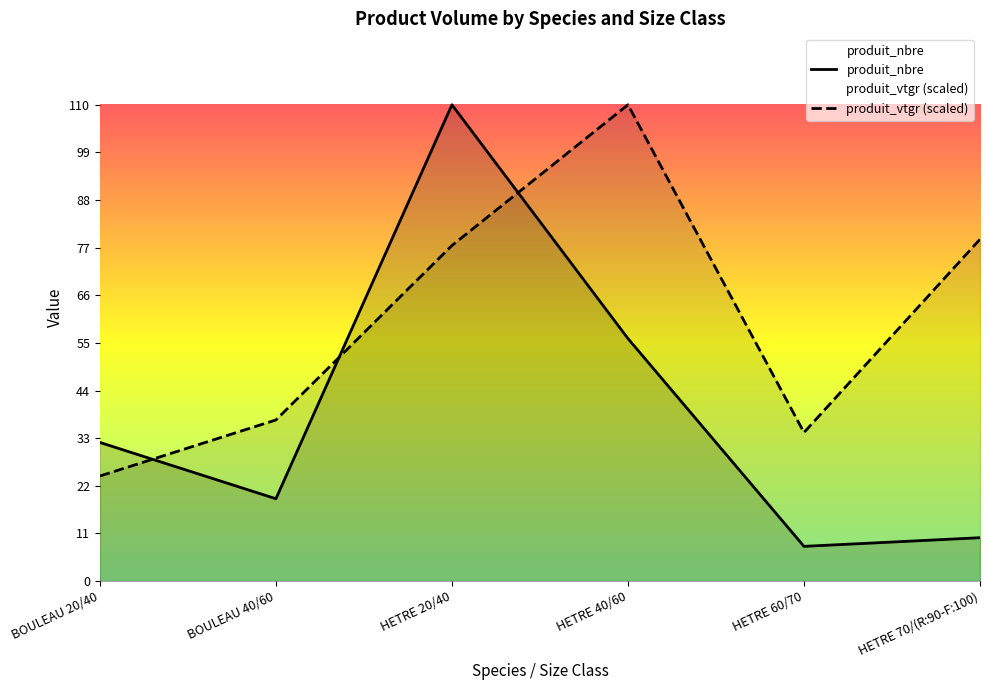

Reading left to right, what are all the values shown in this chart?

produit_nbre: BOULEAU 20/40=32.0	BOULEAU 40/60=19.0	HETRE 20/40=110.0	HETRE 40/60=56.0	HETRE 60/70=8.0	HETRE 70/(R:90-F:100)=10.0
produit_vtgr: BOULEAU 20/40=24.2	BOULEAU 40/60=37.2	HETRE 20/40=77.5	HETRE 40/60=110.0	HETRE 60/70=34.3	HETRE 70/(R:90-F:100)=78.9